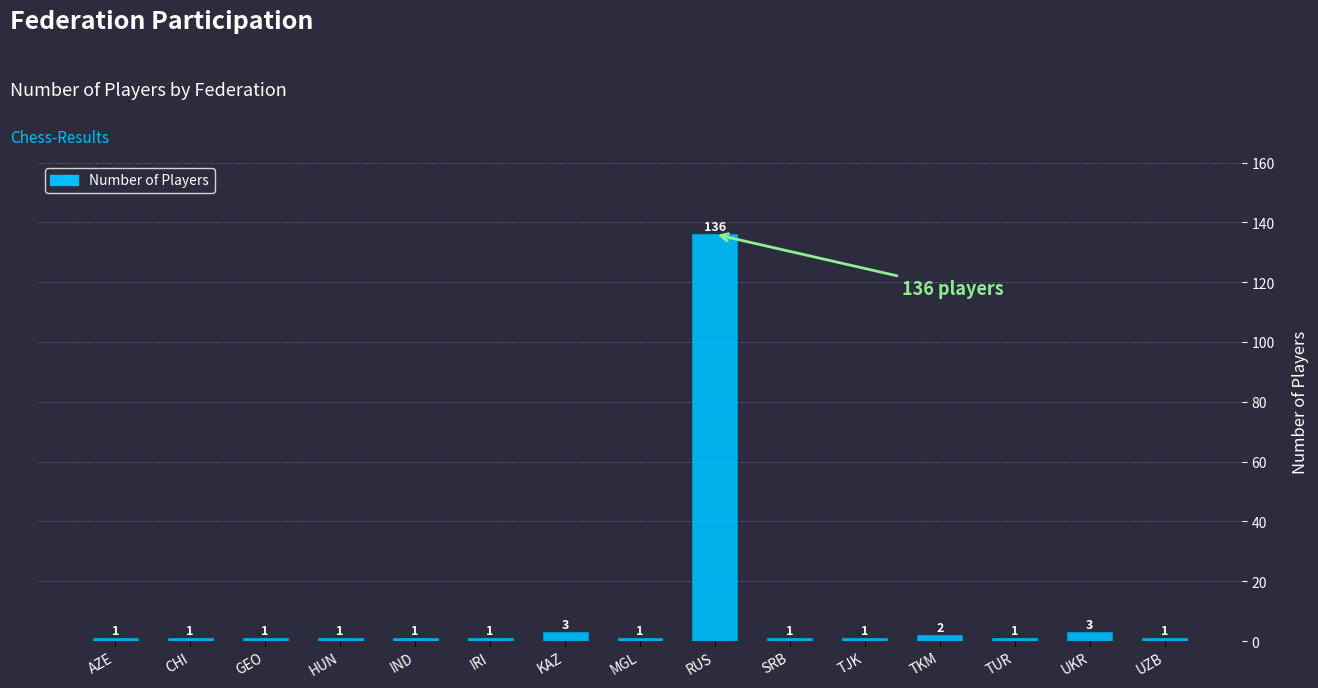

Which has a higher value, TKM or HUN?

TKM